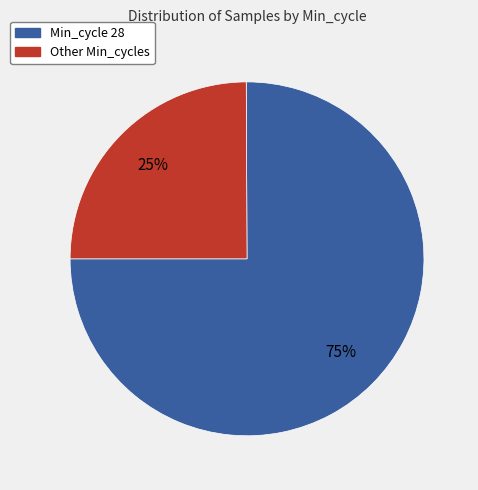

Is there a majority slice in this chart?

Yes